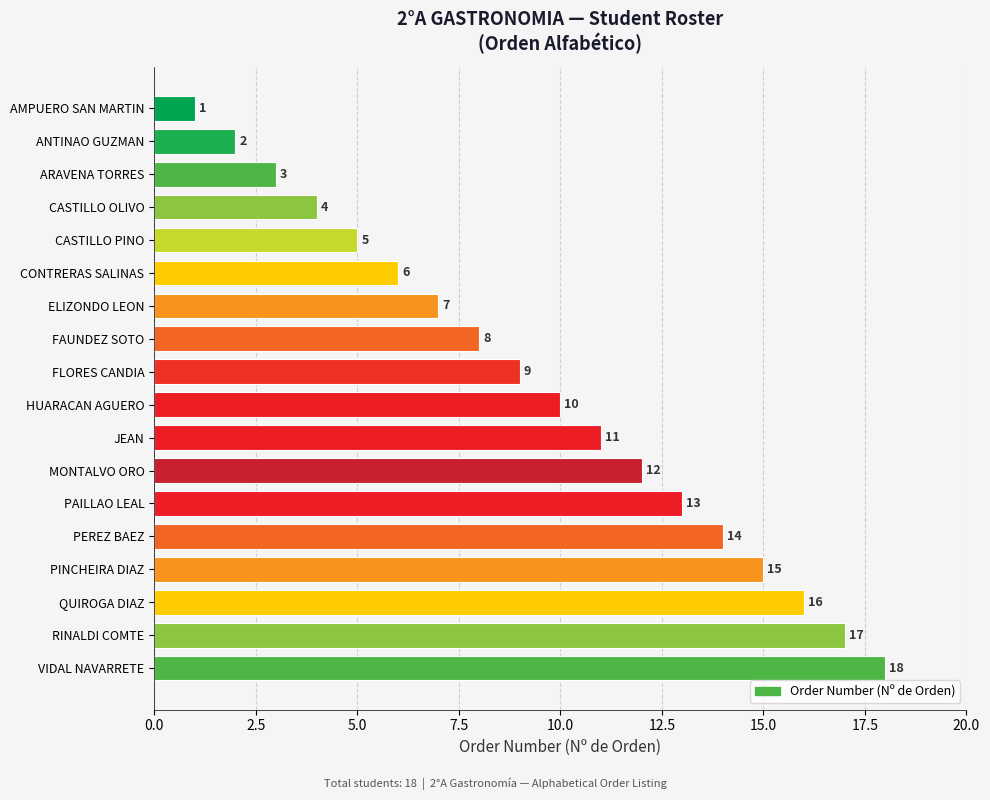

What is the smallest value displayed?

1